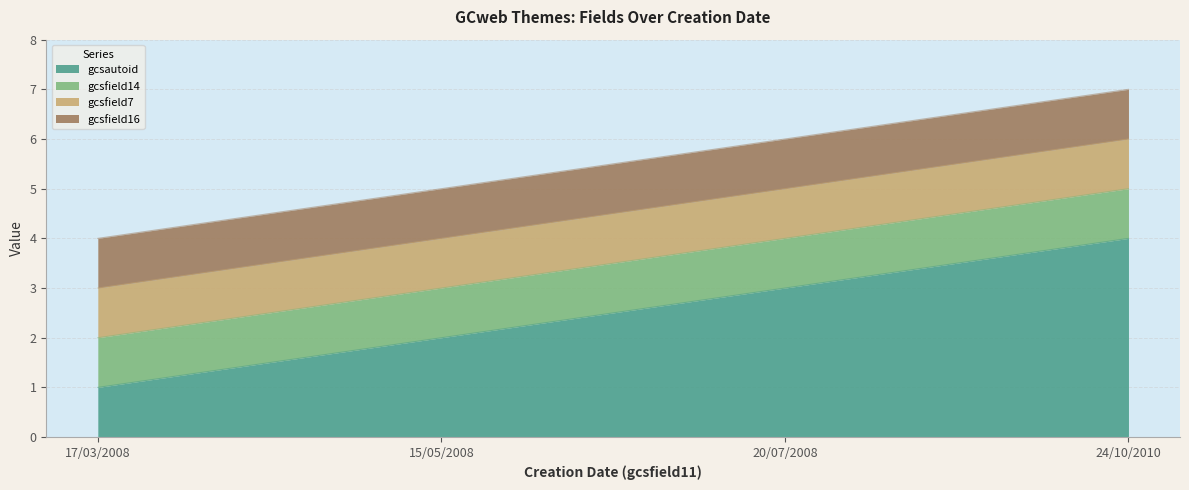

Is it true that gcsfield7 equals 2 at 15/05/2008?

False